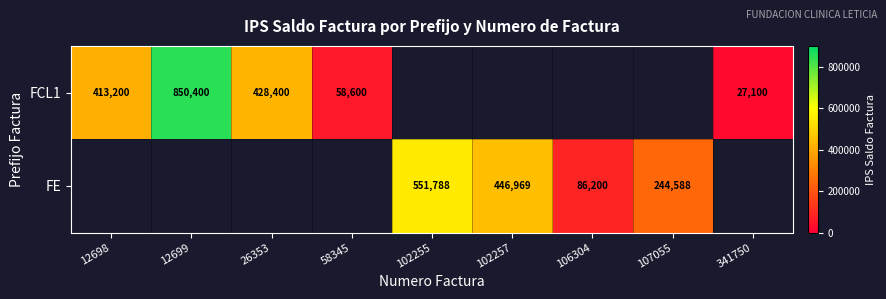

The value of FCL1 at 12698 is 235688. True or false?

False